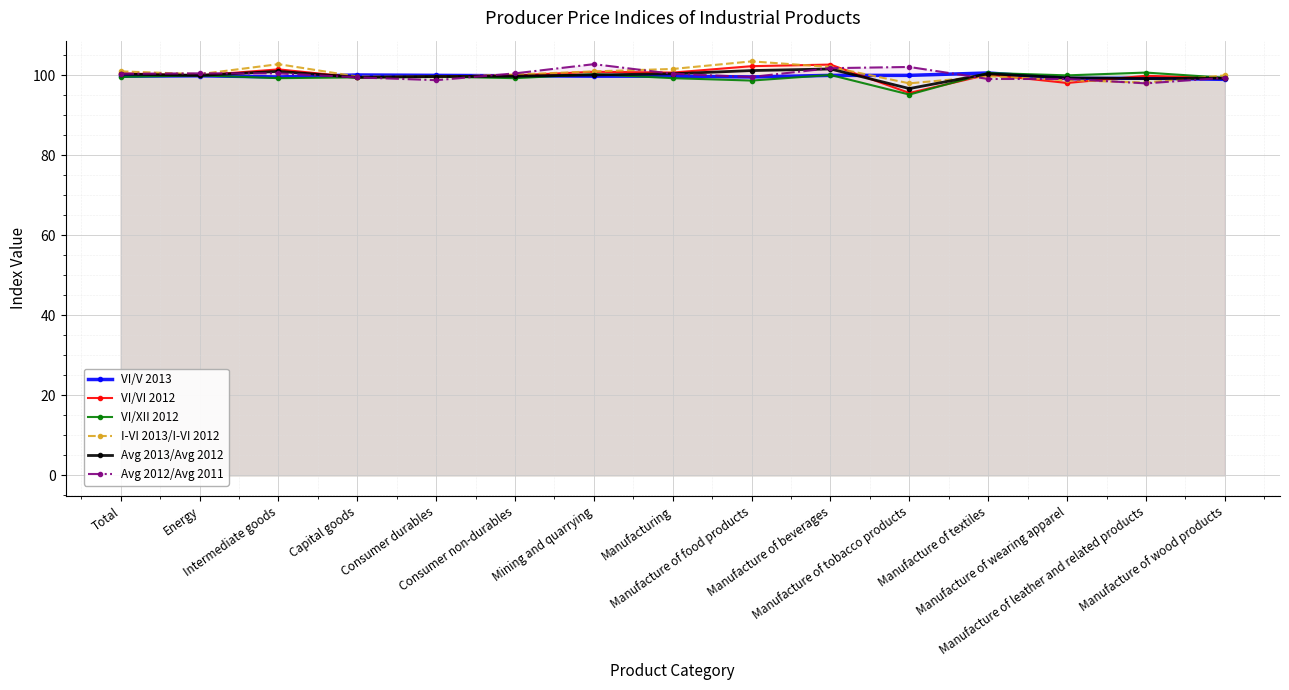

At which category is the sum across all series the highest?

Manufacture of beverages